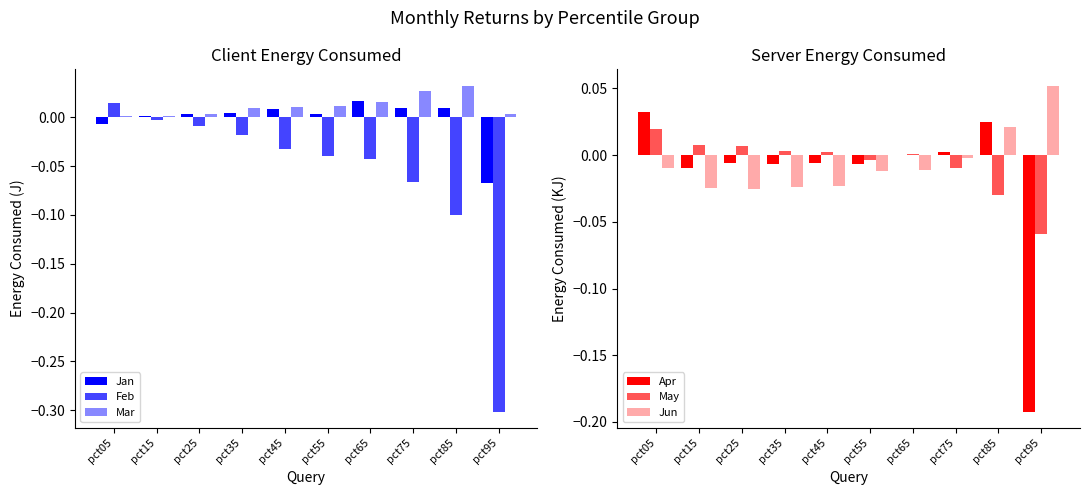

Does the chart contain stacked bars?

No